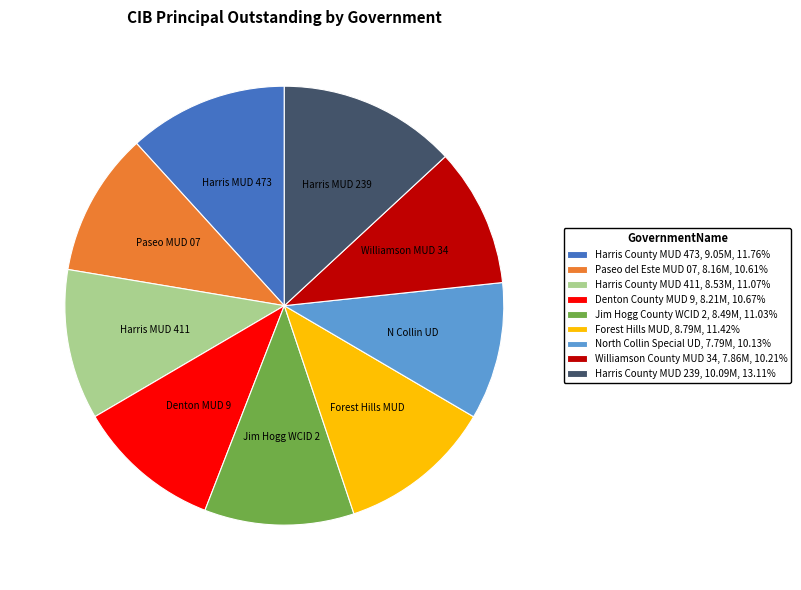

Approximately how many times larger is the value at North Collin Special UD compared to Denton County MUD 9?

0.9